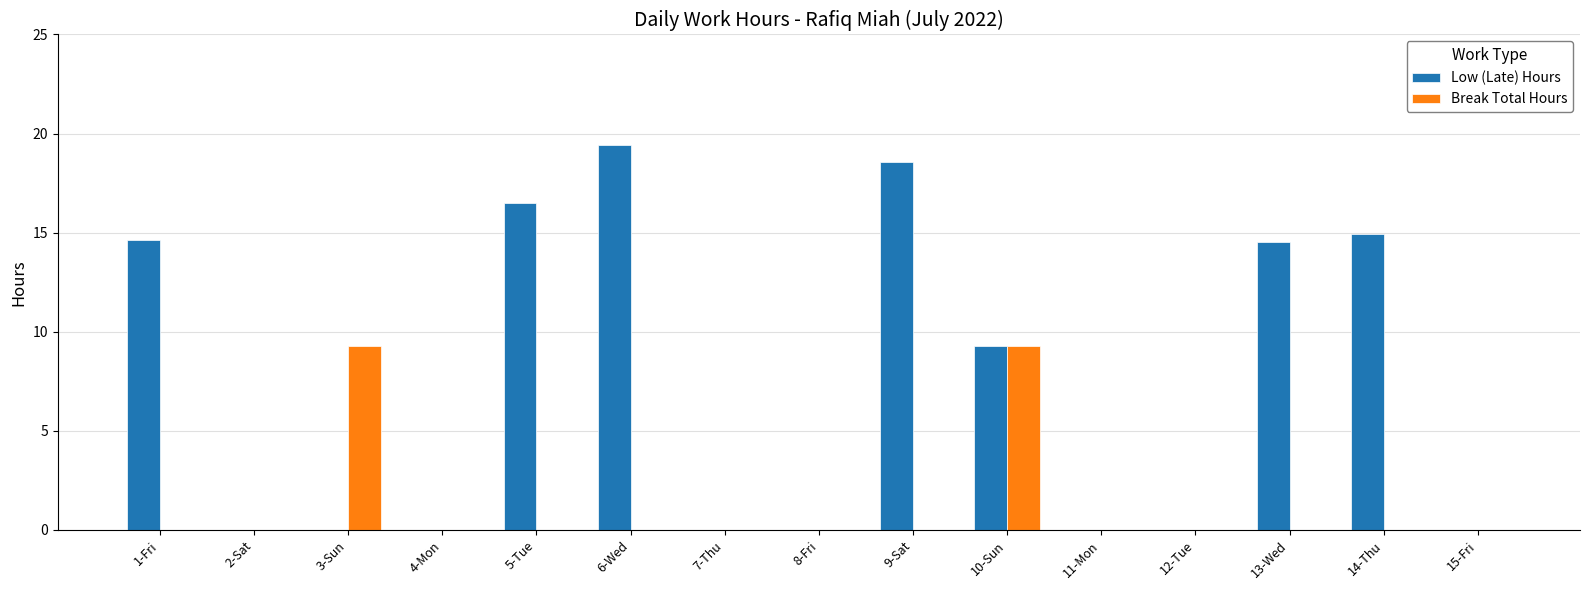

True or false: Low (Late) Hours has a value of 10.7 at 5-Tue.

False